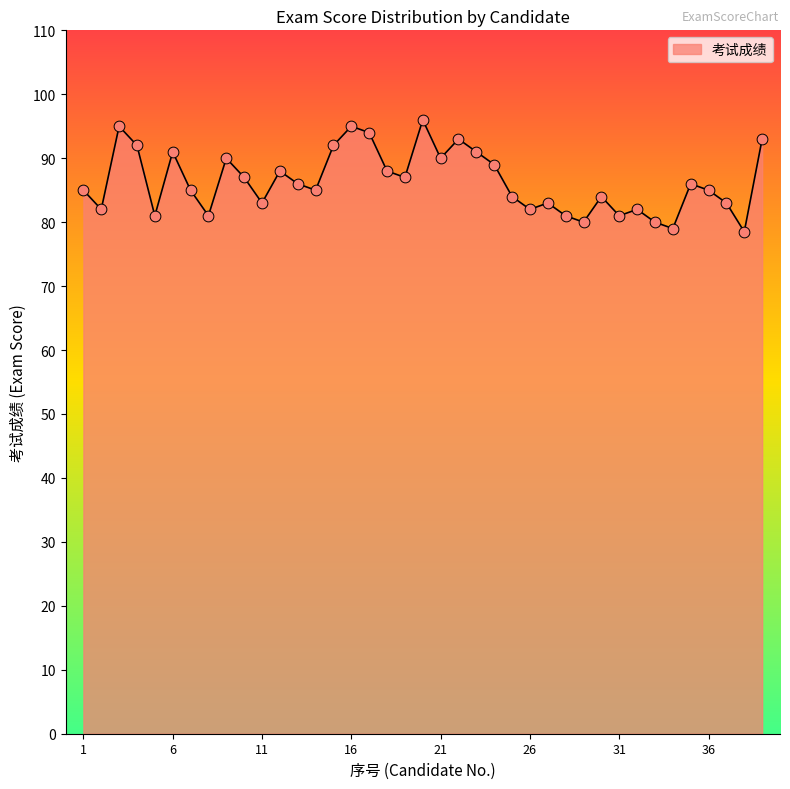

What is the difference between the maximum and minimum values?

17.5